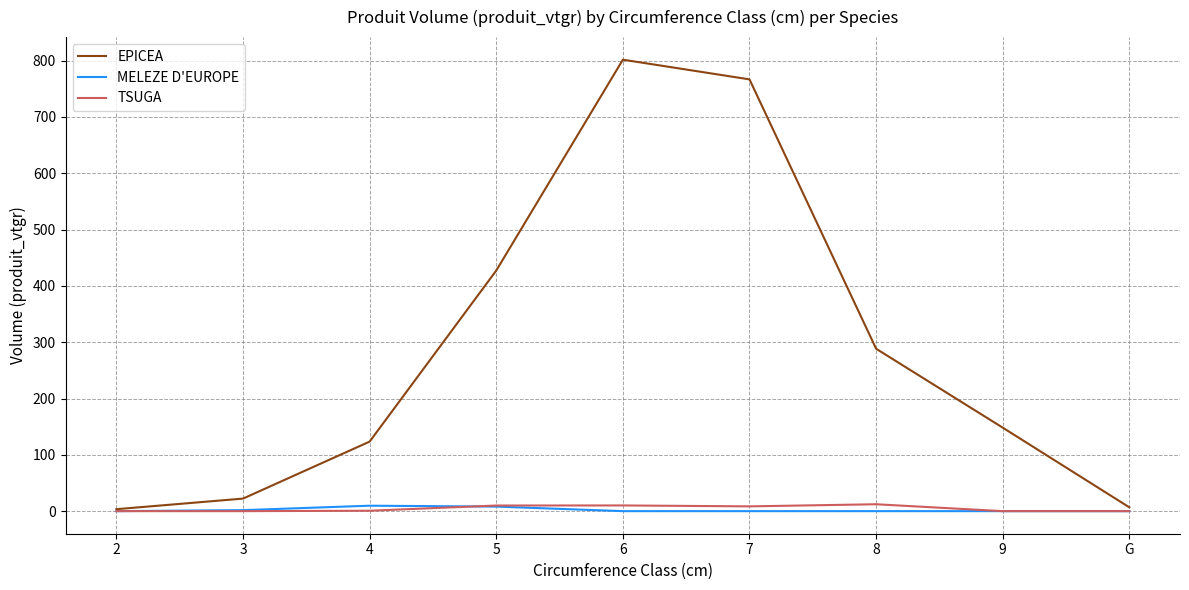

What is the difference between the MELEZE D'EUROPE values at 9 and 4?

9.7